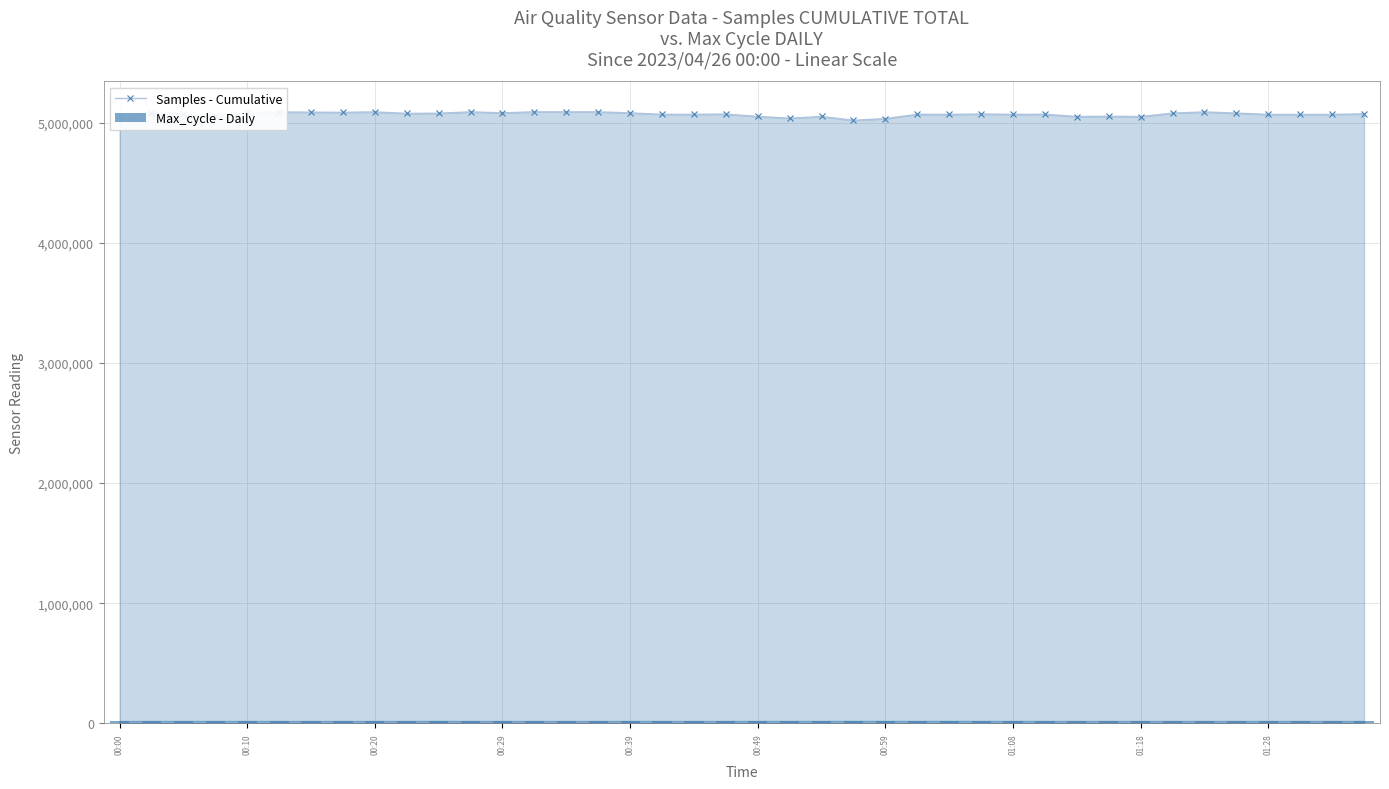

The value of Samples - Cumulative at 01:18 is 2595693. True or false?

False